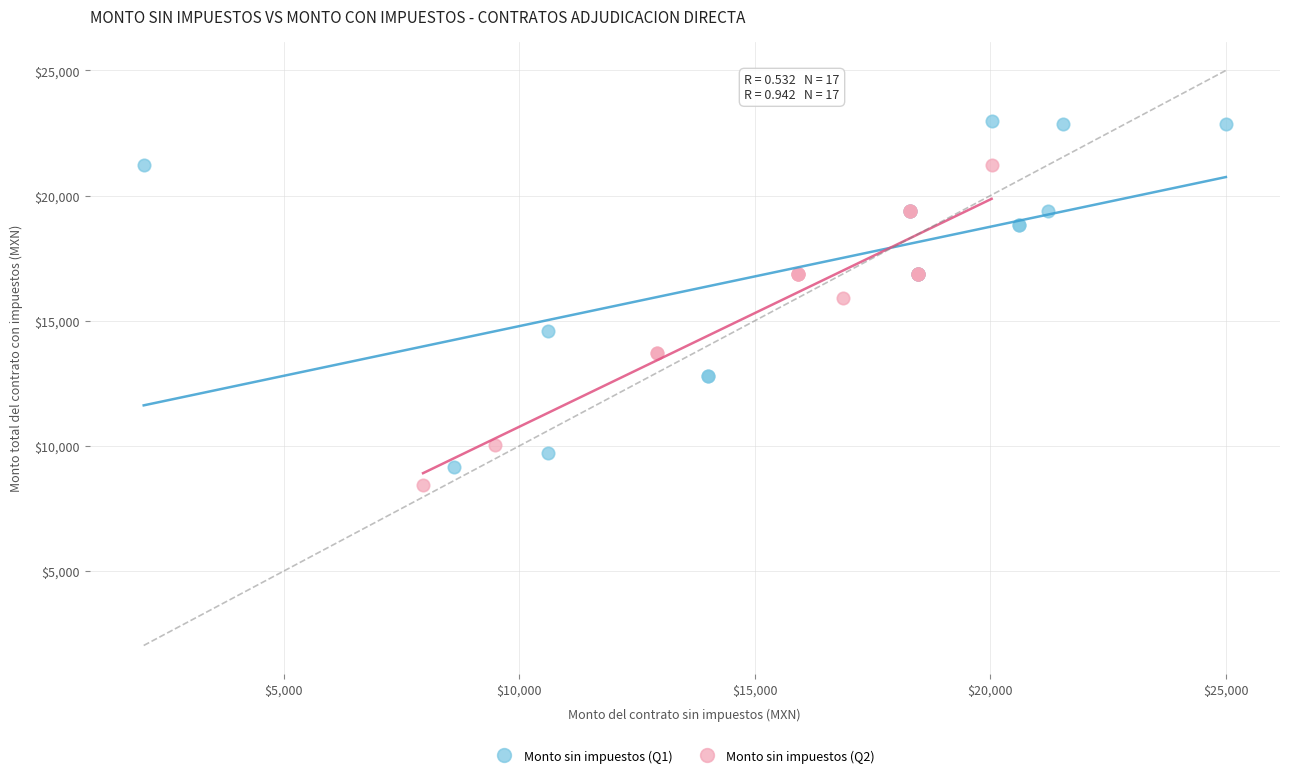

Which series contains the highest Y value?

Monto sin impuestos (Q1)